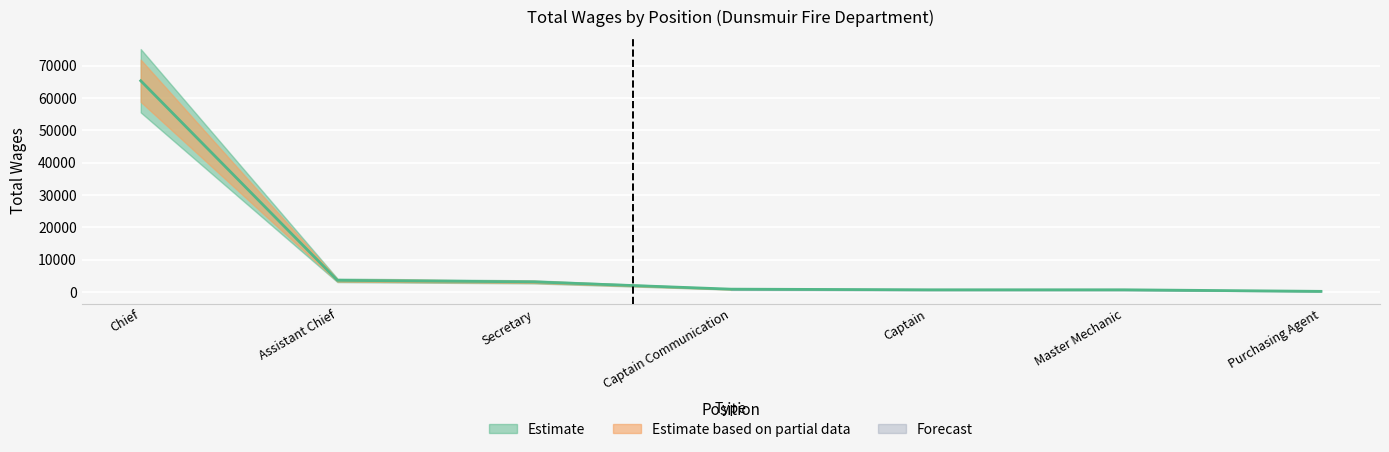

The value at Purchasing Agent is 198. True or false?

True